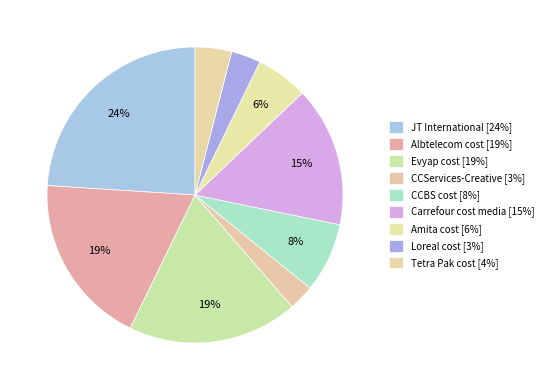

Is the sum of Amita cost and CCServices-Creative greater than half?

No